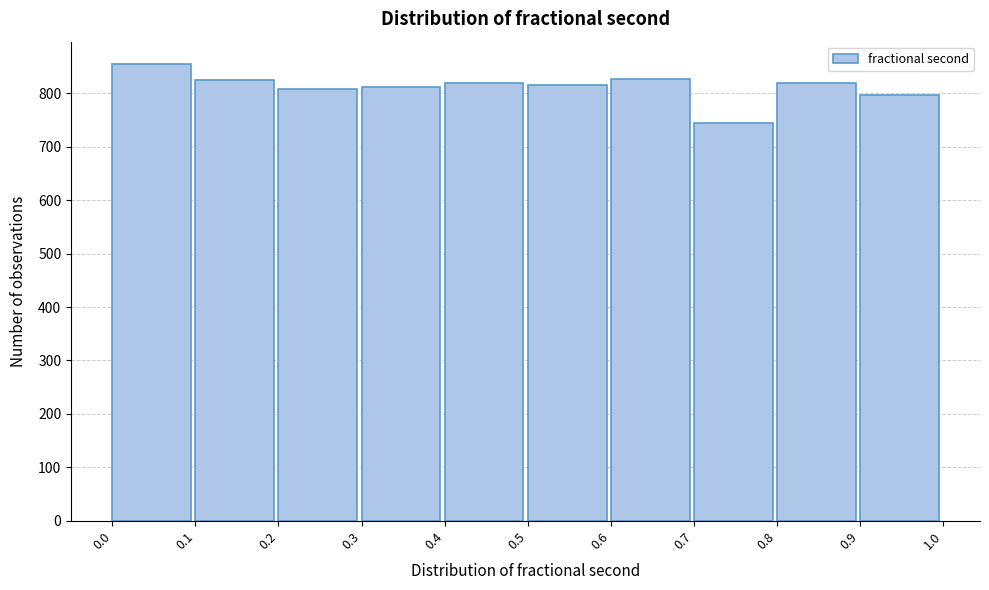

Reading left to right, list every bar in this chart as the range it spans on the x-axis followed by its height. The values are not printed on the chart, so give them approximately, as read against the axis.

0.0 to 0.1: 850
0.1 to 0.2: 830
0.2 to 0.3: 810
0.3 to 0.4: 810
0.4 to 0.5: 820
0.5 to 0.6: 820
0.6 to 0.7: 830
0.7 to 0.8: 750
0.8 to 0.9: 820
0.9 to 1.0: 800